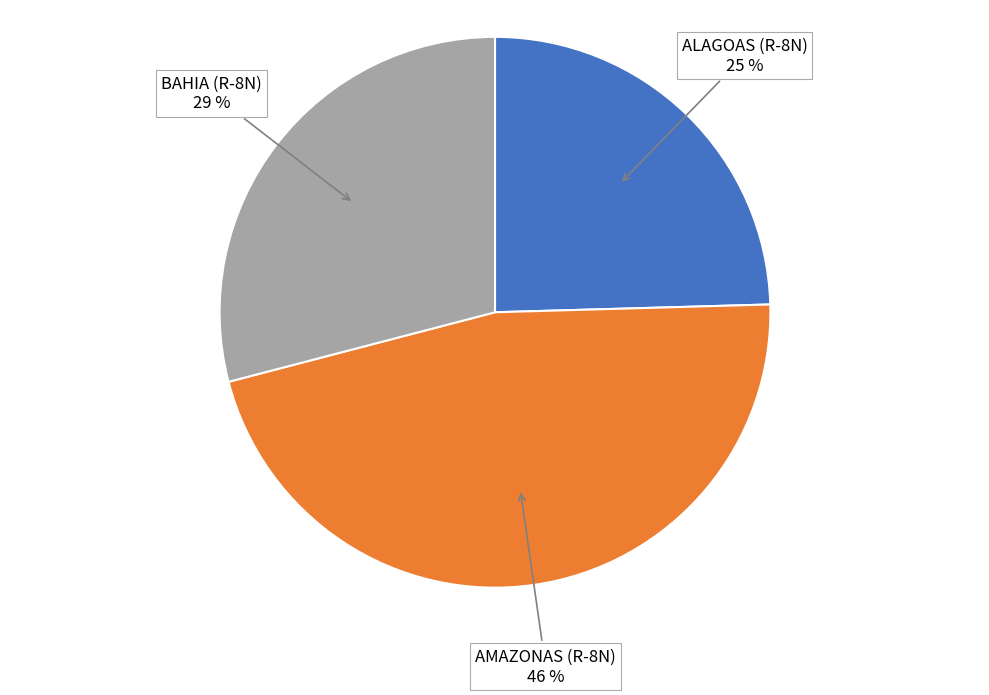

Is there a majority slice in this chart?

No